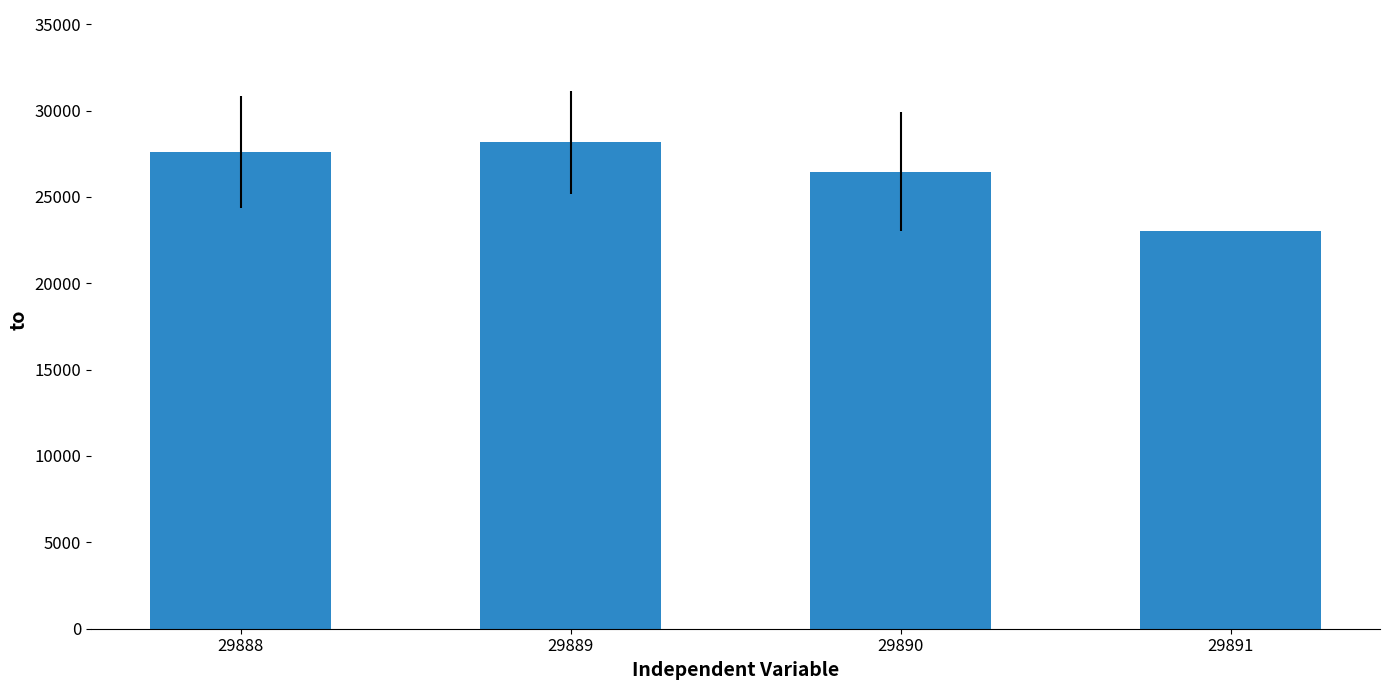

Where is the data nearest to the value 25593?

29890